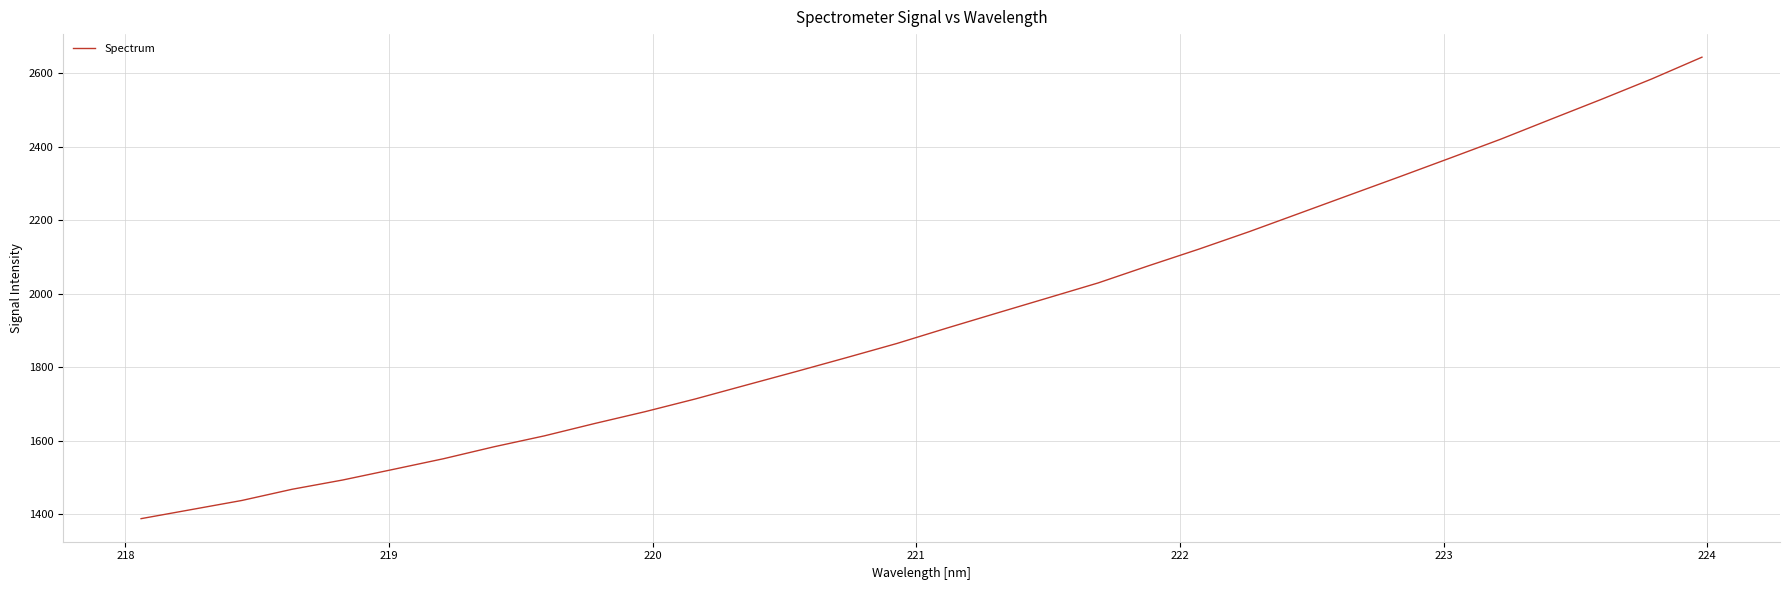

What is the difference between the maximum and minimum values?

1256.9